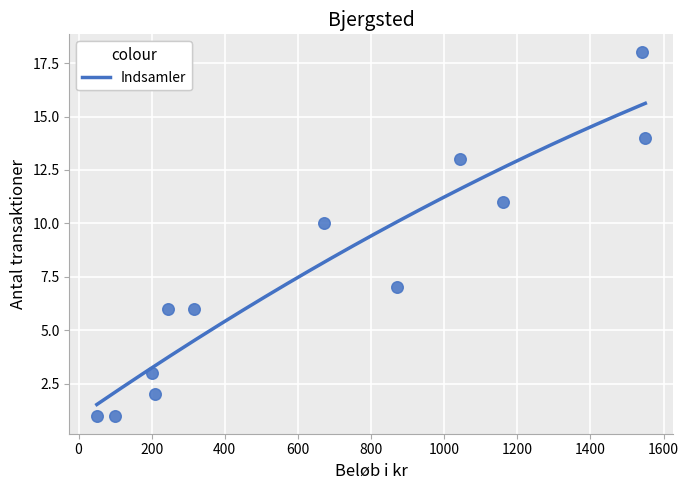

What Y value in the scatter plot is closest to 9?

10